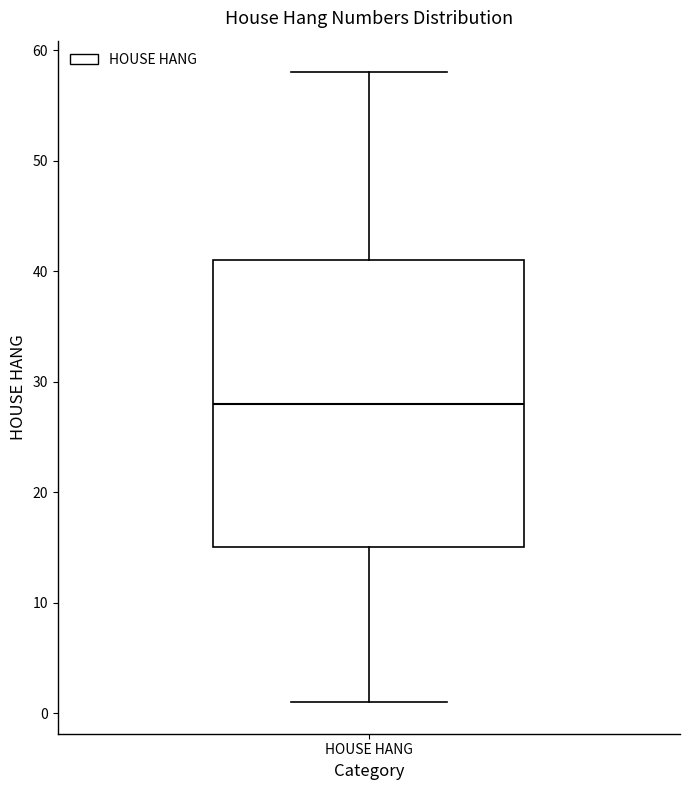

Transcribe this box plot: give where the median line is, the range the box spans, and where the two whiskers end, as read against the y-axis. The values are not printed on the chart, so give them approximately, as read against the axis.

median 28, box 15 to 41, whiskers 1 to 58